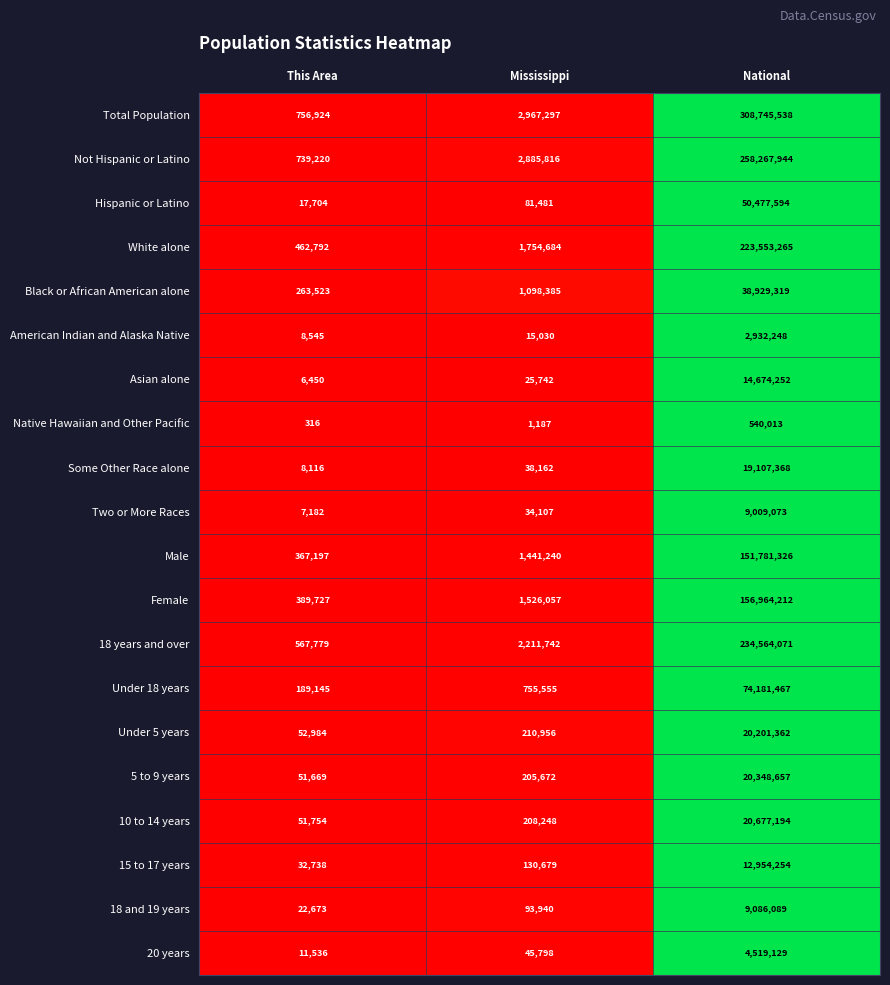

The value of Black or African American alone at This Area is 424121. True or false?

False